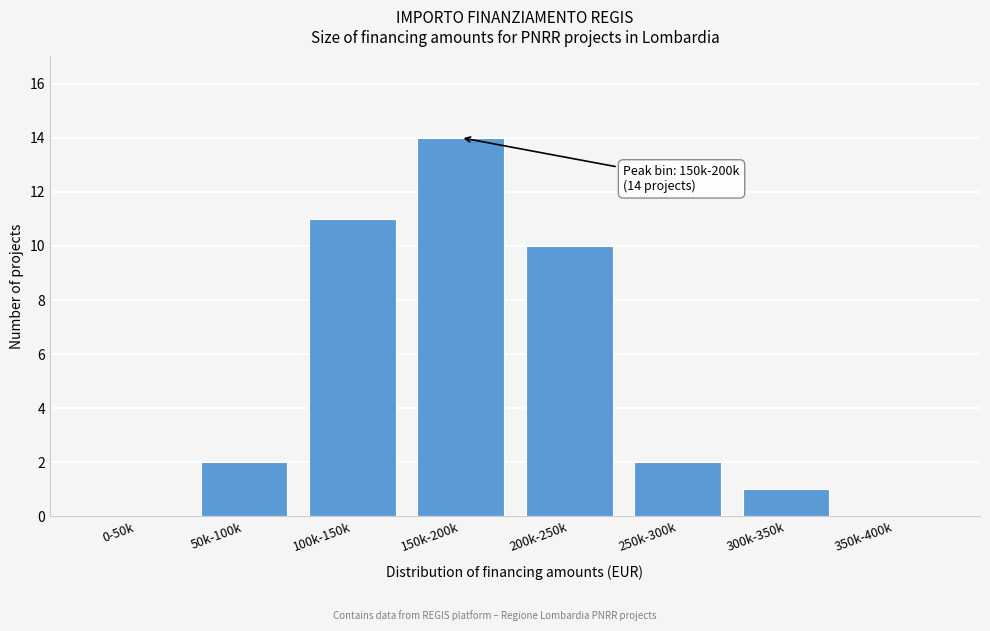

Reading left to right, transcribe all the data shown in this chart.

0-50k=0	50k-100k=2	100k-150k=11	150k-200k=14	200k-250k=10	250k-300k=2	300k-350k=1	350k-400k=0